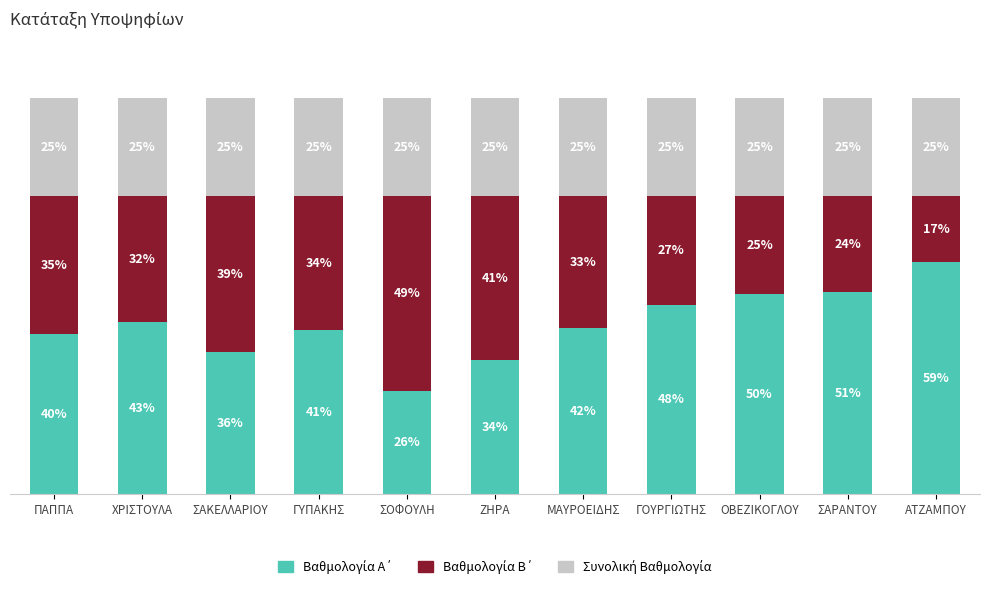

What is the difference between the Βαθμολογία Α΄ values at ΖΗΡΑ and ΣΑΚΕΛΛΑΡΙΟΥ?

2.0